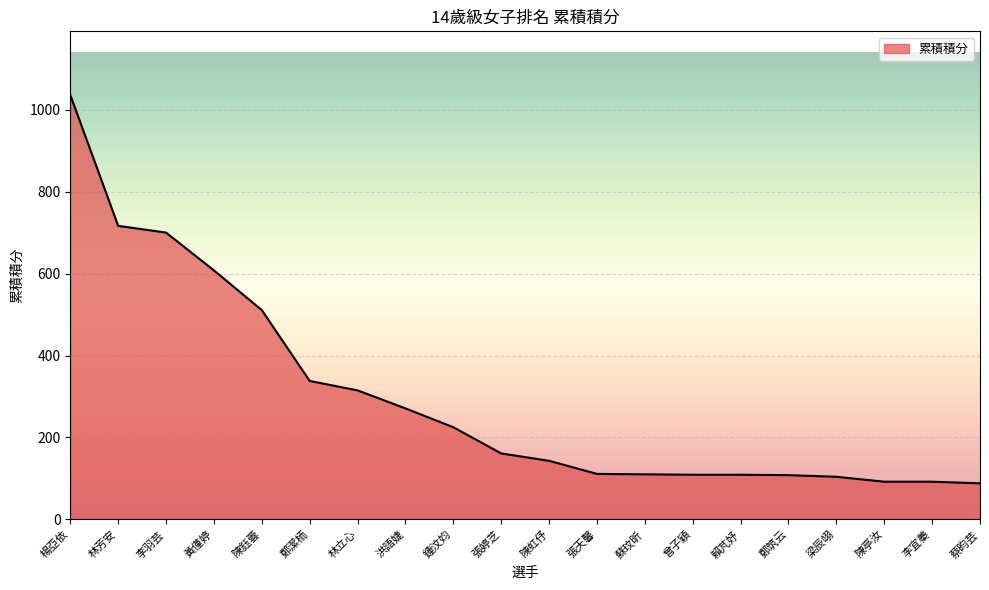

Does the chart display data point markers on the line(s)?

No